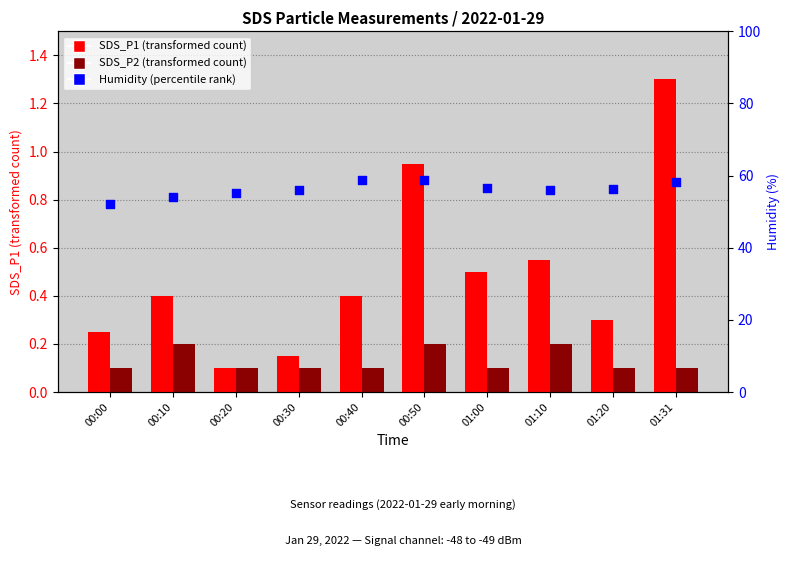

Which series contains the lowest Y value?

SDS_P1